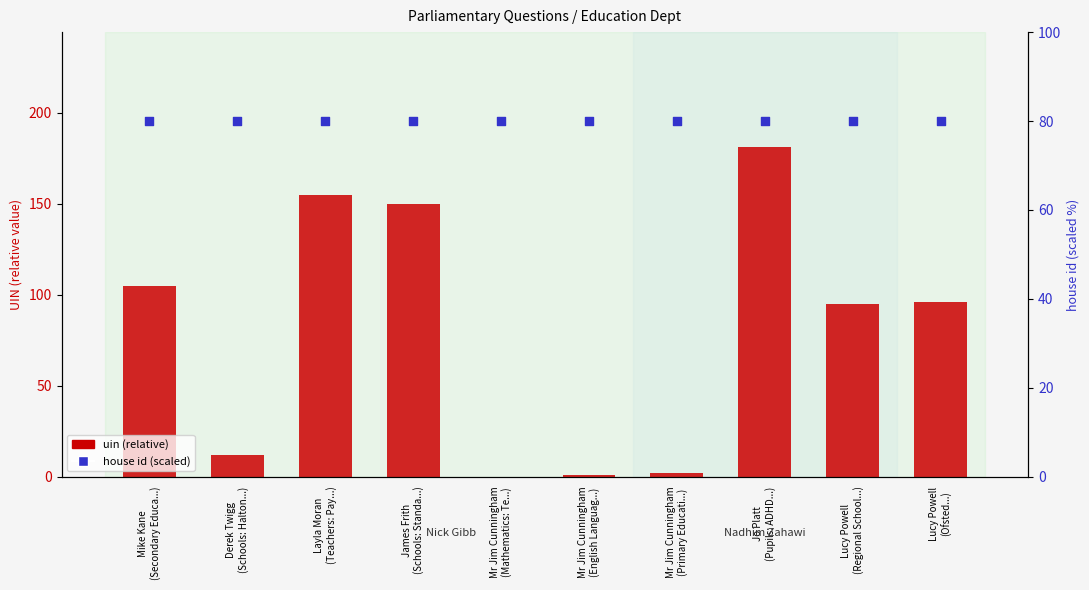

Which series contains the highest Y value?

uin (relative)